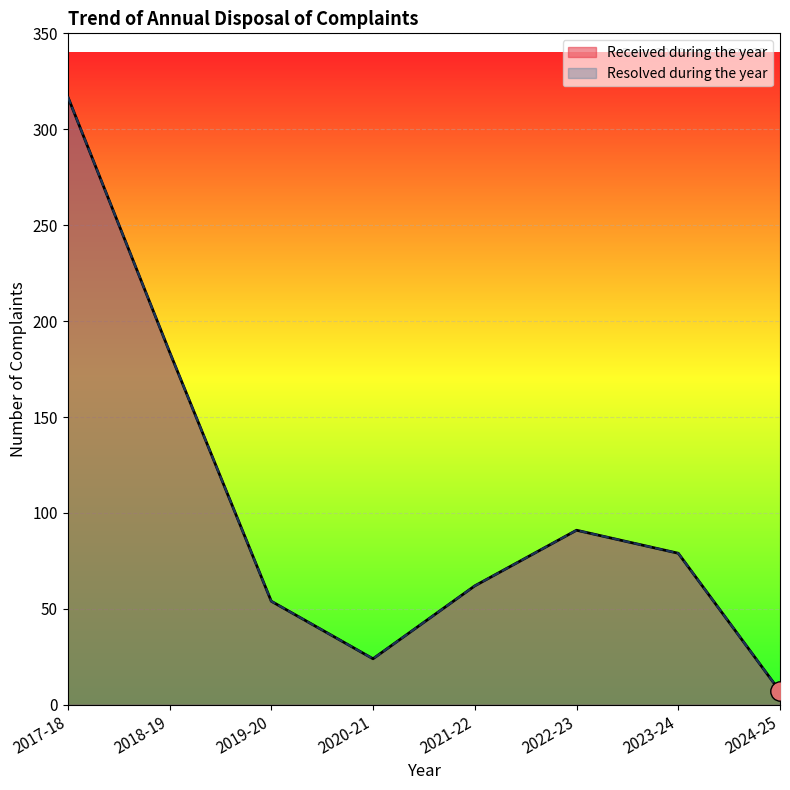

Which category has the highest value across all series?

2017-18